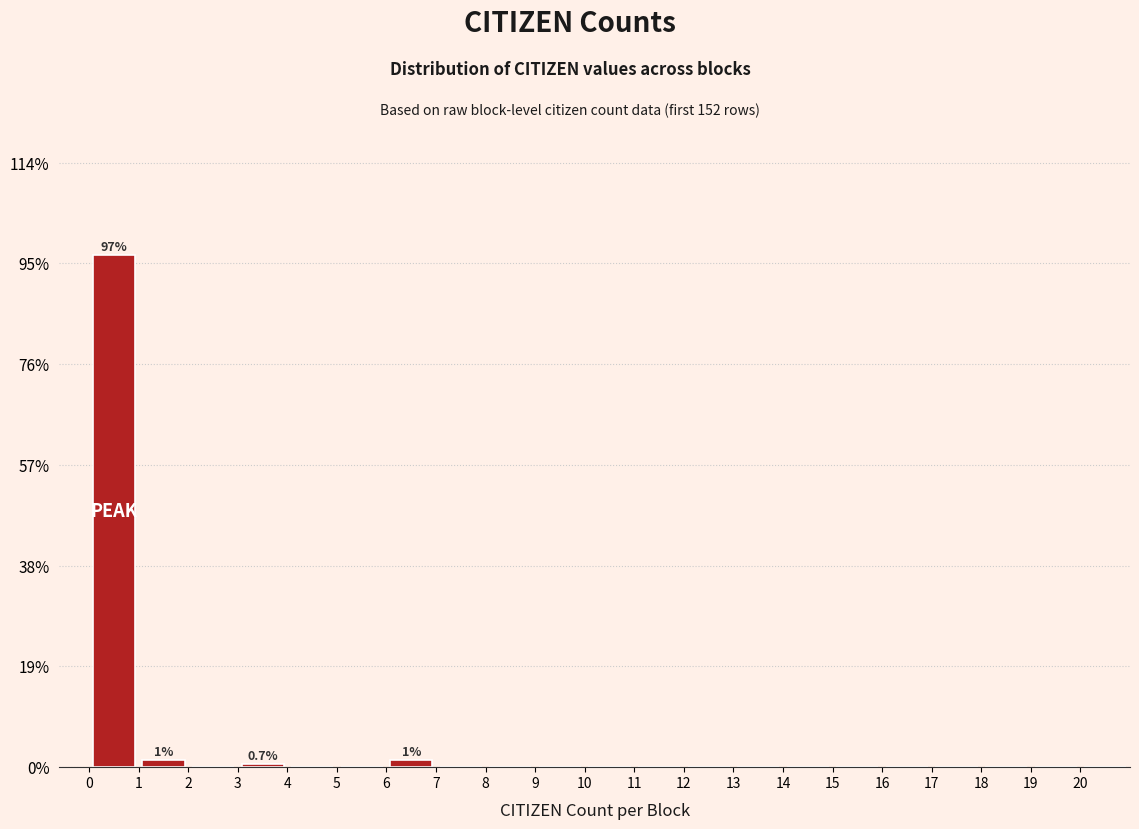

Which range on the x-axis has the tallest bar?

0 to 1